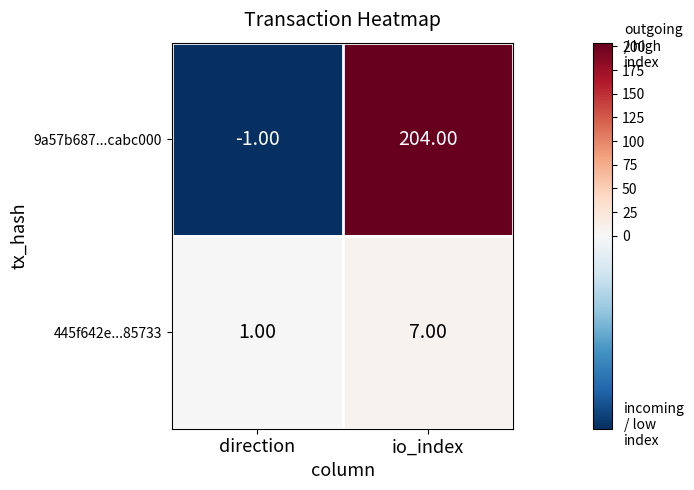

What is the sum of all 9a57b687...cabc000 values?

203